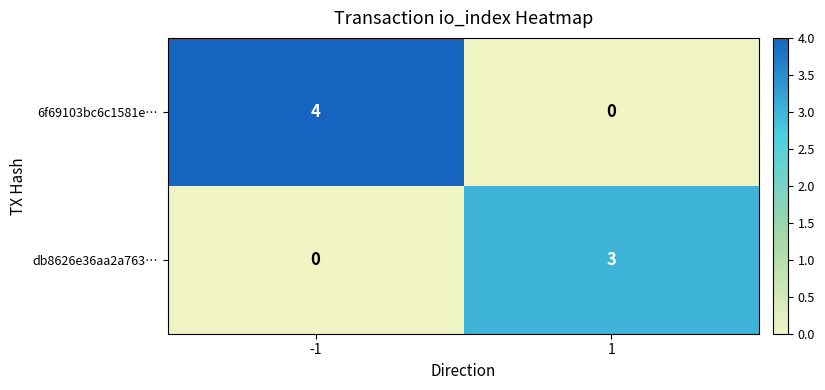

At how many categories does at least one series exceed 0?

2